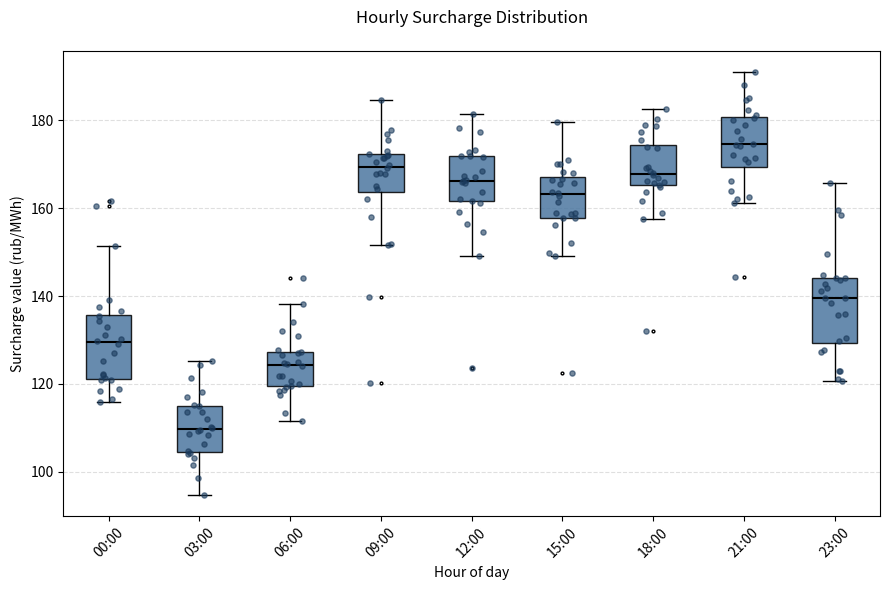

Where does the lower whisker of the box for 06:00 end on the y-axis? The values are not printed on the chart, so give them approximately, as read against the axis.

112